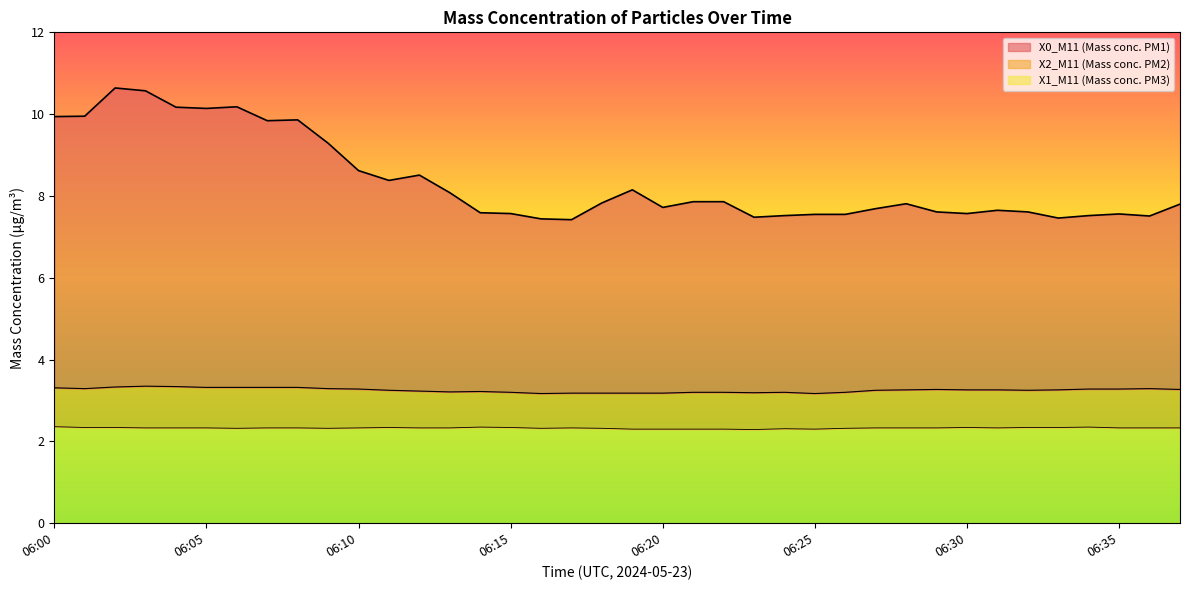

Reading left to right, extract all data points from this chart.

X0_M11 (Mass conc. PM1): 06:00=9.9	06:01=9.9	06:02=10.6	06:03=10.6	06:04=10.2	06:05=10.1	06:06=10.2	06:07=9.8	06:08=9.9	06:09=9.3	06:10=8.6	06:11=8.4	06:12=8.5	06:13=8.1	06:14=7.6	06:15=7.6	06:16=7.4	06:17=7.4	06:18=7.8	06:19=8.2	06:20=7.7	06:21=7.9	06:22=7.9	06:23=7.5	06:24=7.5	06:25=7.5	06:26=7.5	06:27=7.7	06:28=7.8	06:29=7.6	06:30=7.6	06:31=7.7	06:32=7.6	06:33=7.5	06:34=7.5	06:35=7.6	06:36=7.5	06:37=7.8
X2_M11 (Mass conc. PM2): 06:00=3.3	06:01=3.3	06:02=3.3	06:03=3.4	06:04=3.3	06:05=3.3	06:06=3.3	06:07=3.3	06:08=3.3	06:09=3.3	06:10=3.3	06:11=3.2	06:12=3.2	06:13=3.2	06:14=3.2	06:15=3.2	06:16=3.2	06:17=3.2	06:18=3.2	06:19=3.2	06:20=3.2	06:21=3.2	06:22=3.2	06:23=3.2	06:24=3.2	06:25=3.2	06:26=3.2	06:27=3.2	06:28=3.3	06:29=3.3	06:30=3.3	06:31=3.3	06:32=3.2	06:33=3.3	06:34=3.3	06:35=3.3	06:36=3.3	06:37=3.3
X1_M11 (Mass conc. PM3): 06:00=2.4	06:01=2.3	06:02=2.3	06:03=2.3	06:04=2.3	06:05=2.3	06:06=2.3	06:07=2.3	06:08=2.3	06:09=2.3	06:10=2.3	06:11=2.3	06:12=2.3	06:13=2.3	06:14=2.4	06:15=2.3	06:16=2.3	06:17=2.3	06:18=2.3	06:19=2.3	06:20=2.3	06:21=2.3	06:22=2.3	06:23=2.3	06:24=2.3	06:25=2.3	06:26=2.3	06:27=2.3	06:28=2.3	06:29=2.3	06:30=2.3	06:31=2.3	06:32=2.3	06:33=2.3	06:34=2.4	06:35=2.3	06:36=2.3	06:37=2.3